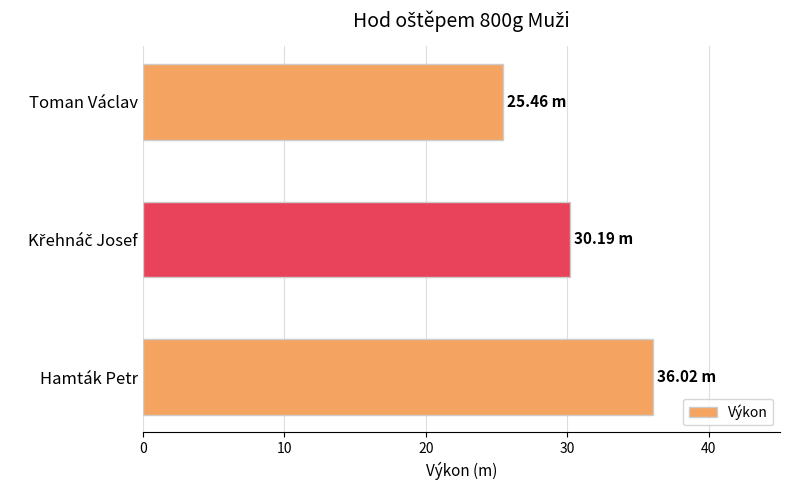

How many categories are shown in the chart?

3